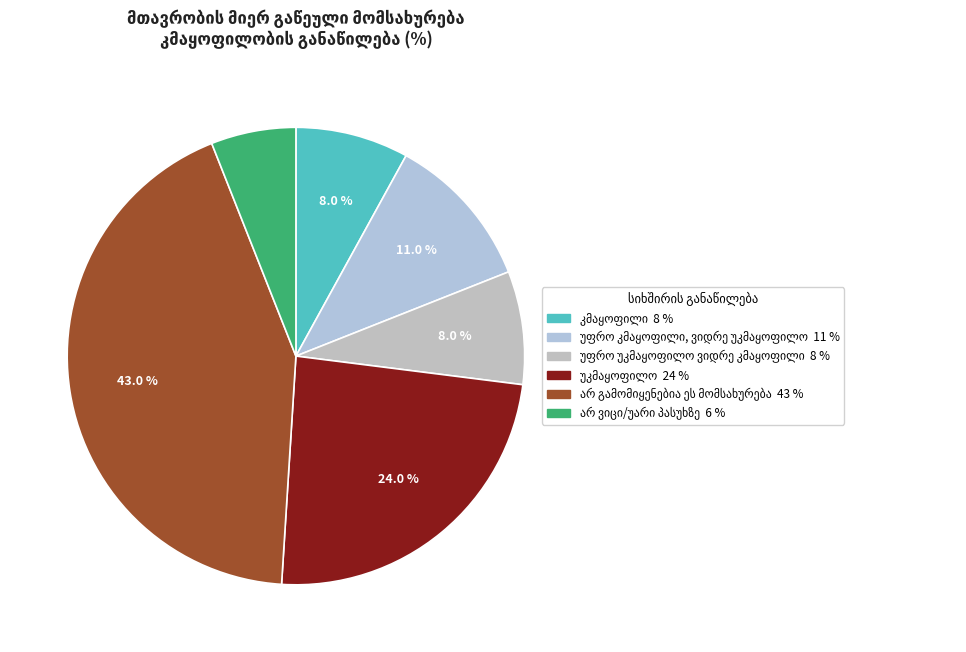

To the nearest percent, what portion does კმაყოფილი represent?

8%